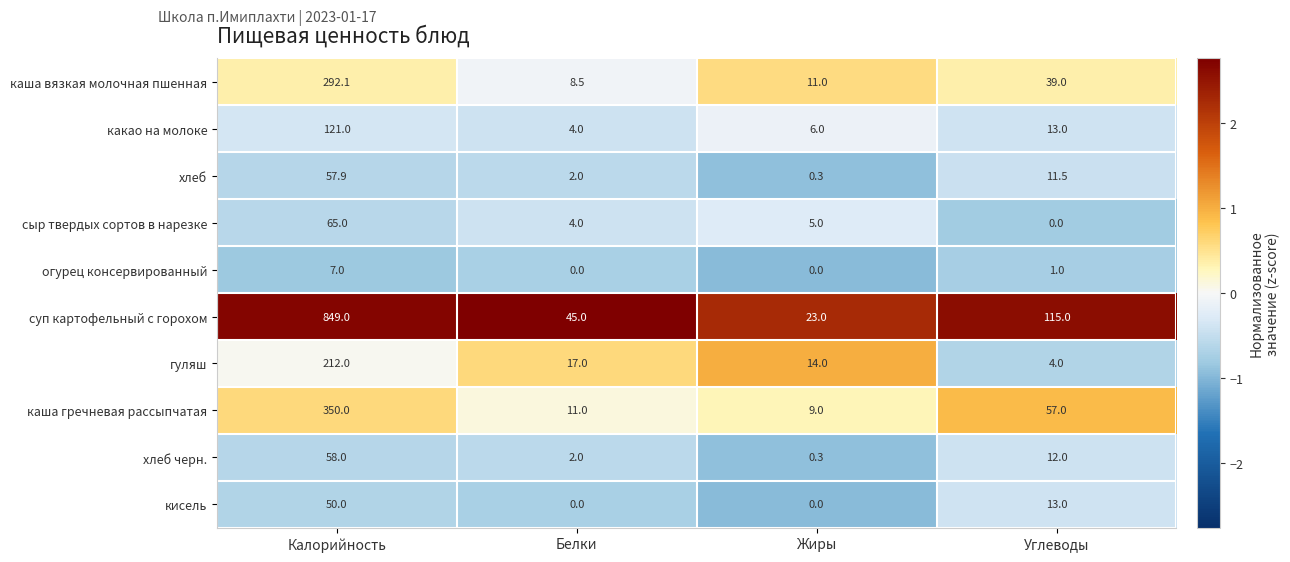

What is the difference between the огурец консервированный values at Белки and Калорийность?

7.0